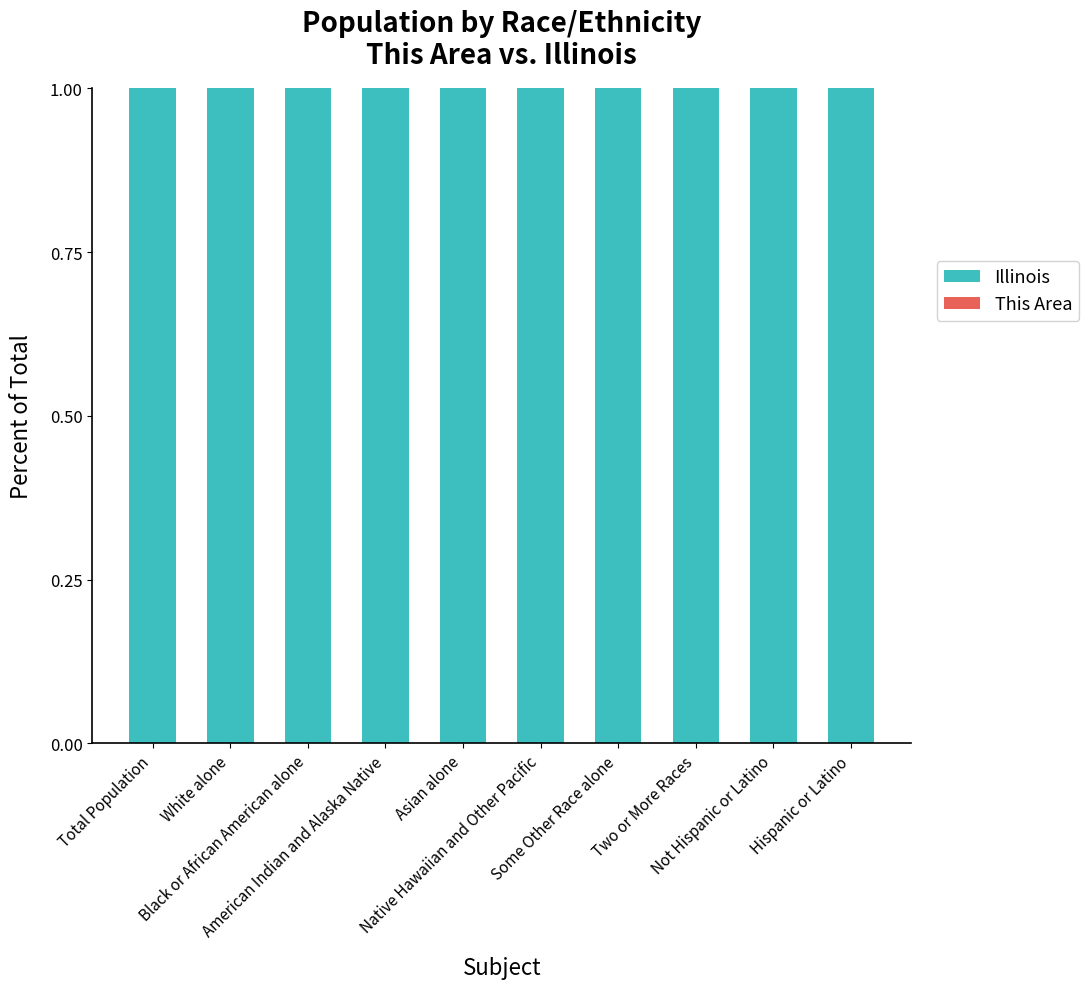

Does the chart contain stacked bars?

Yes